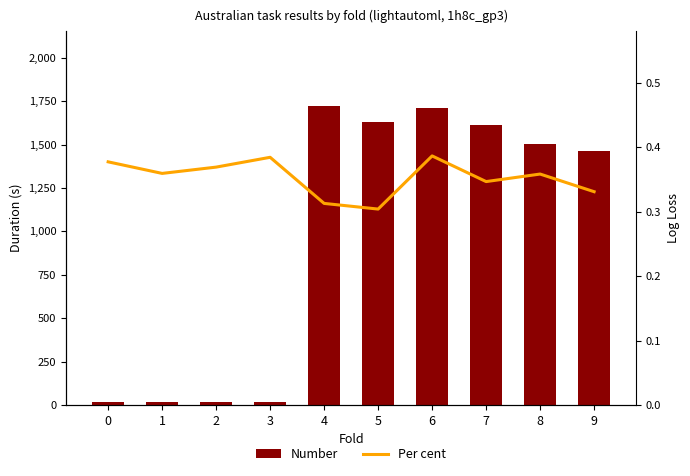

Which has a higher value, 1 or 7?

7